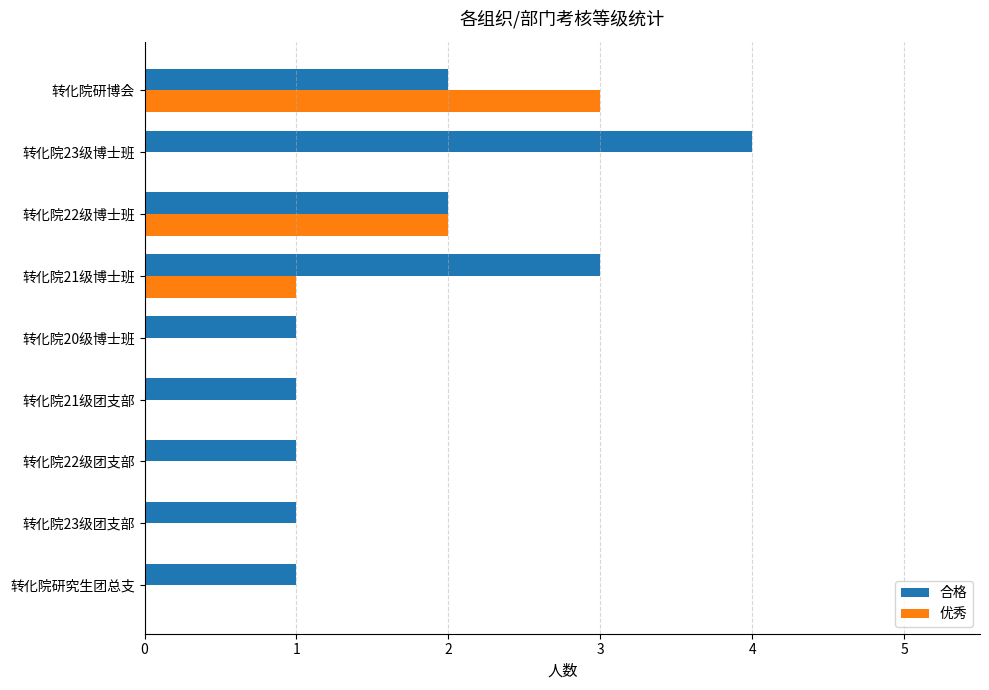

What is the sum of the 优秀 values at 转化院研博会 and 转化院21级团支部?

3